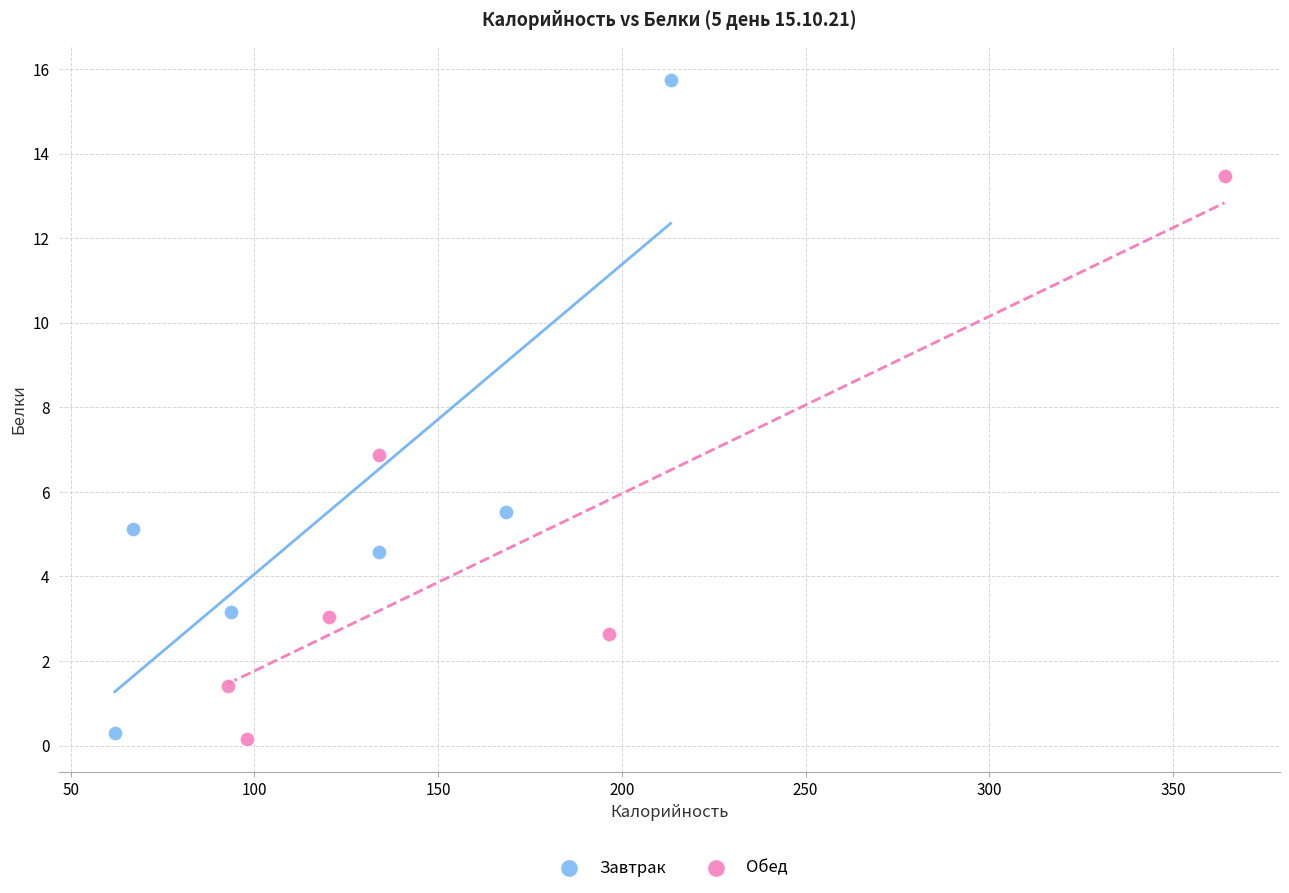

Which series contains the lowest Y value?

Обед